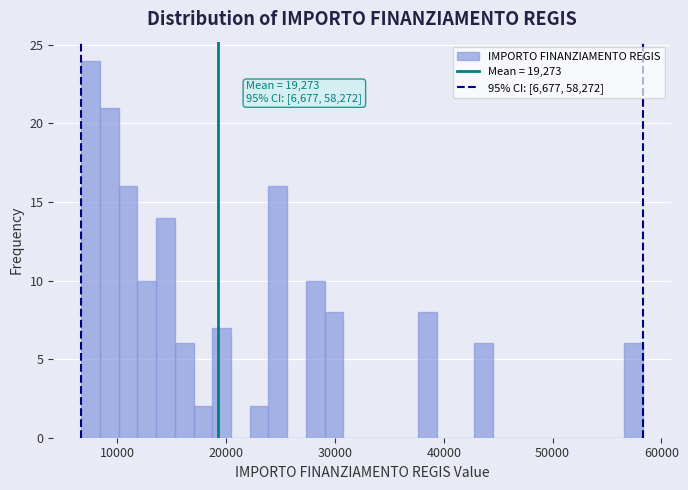

Read against the x-axis, roughly where is the centre of the tallest bar?

8000